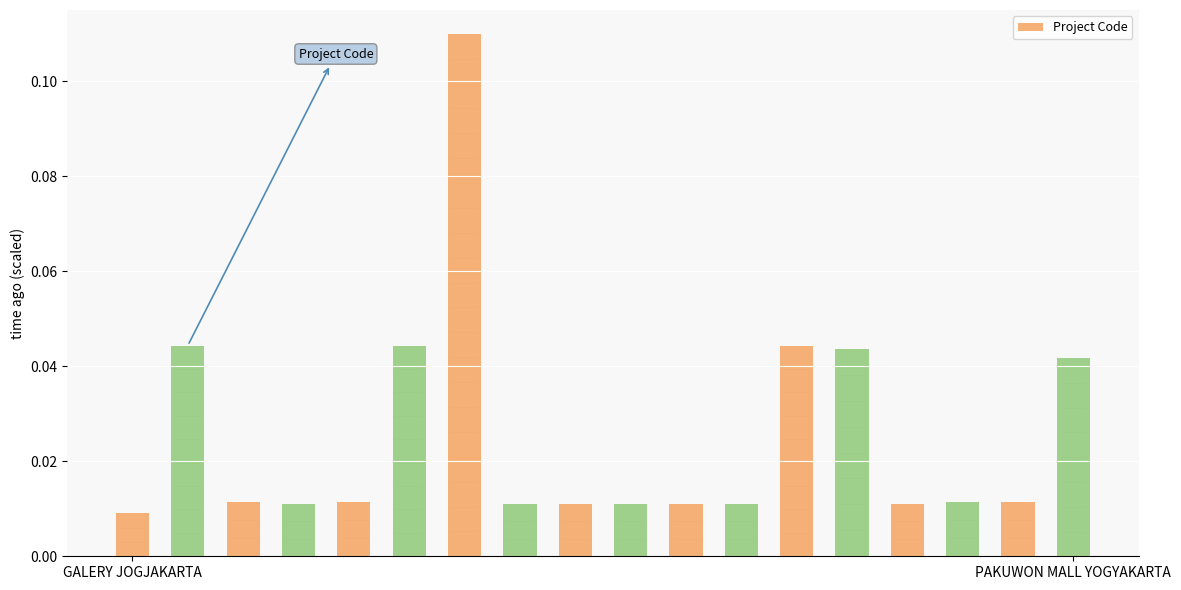

What position from the right is 12?

6